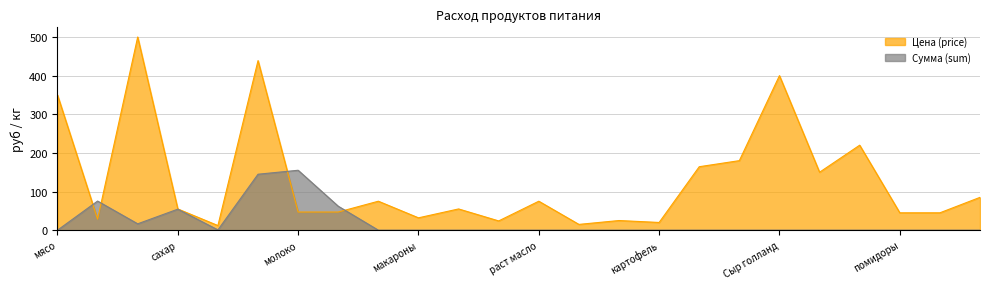

What is the approximate value of Цена (price) at бананы?

85.0